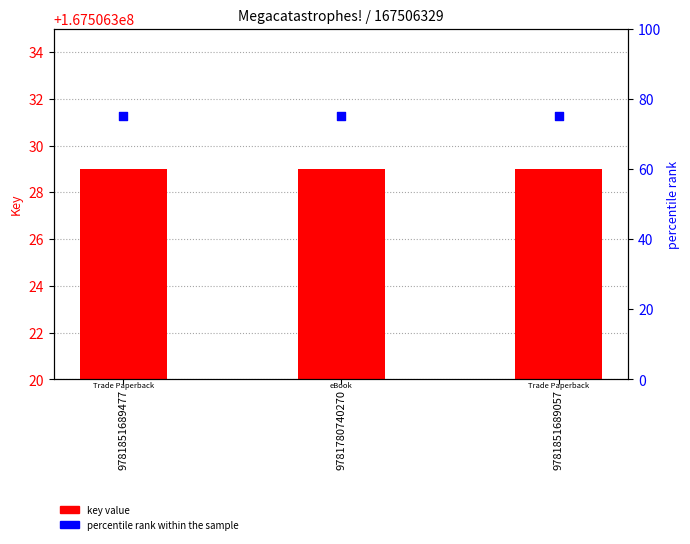

What are all the series names shown in the legend?

key value, percentile rank within the sample